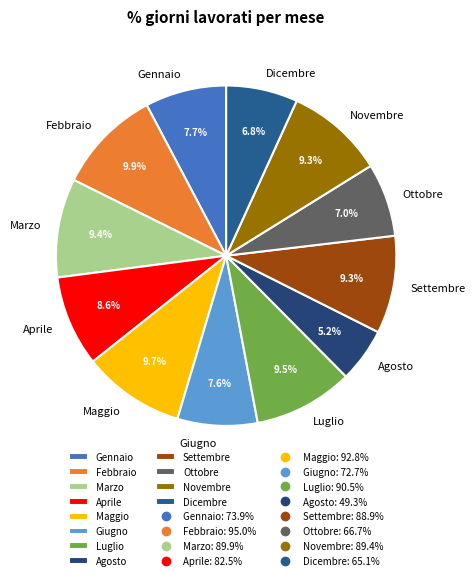

To the nearest percent, what percentage of the pie is Agosto?

5%